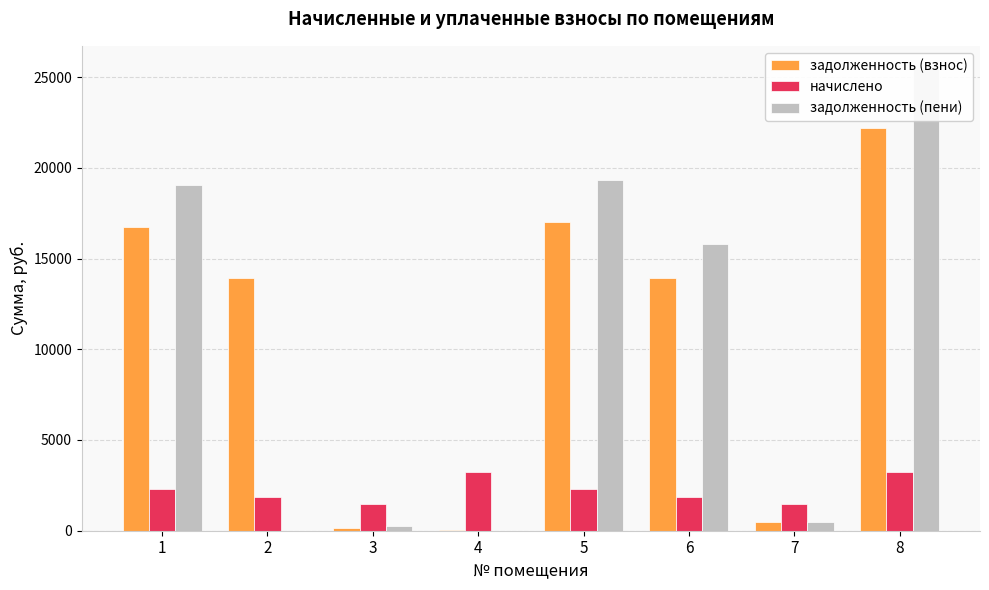

Is it true that задолженность (пени) equals 19051.7 at 1?

True